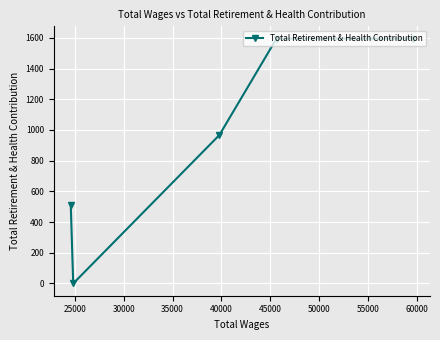

What is the difference between the maximum and minimum values?

1595